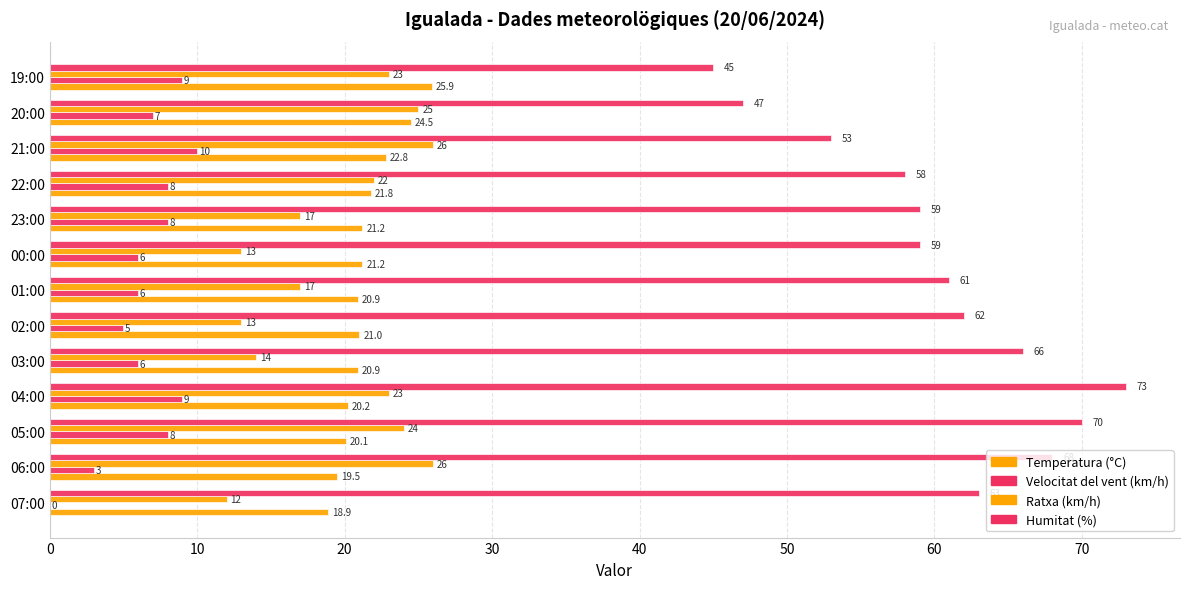

What is the label of the 7th bar from the right?

01:00